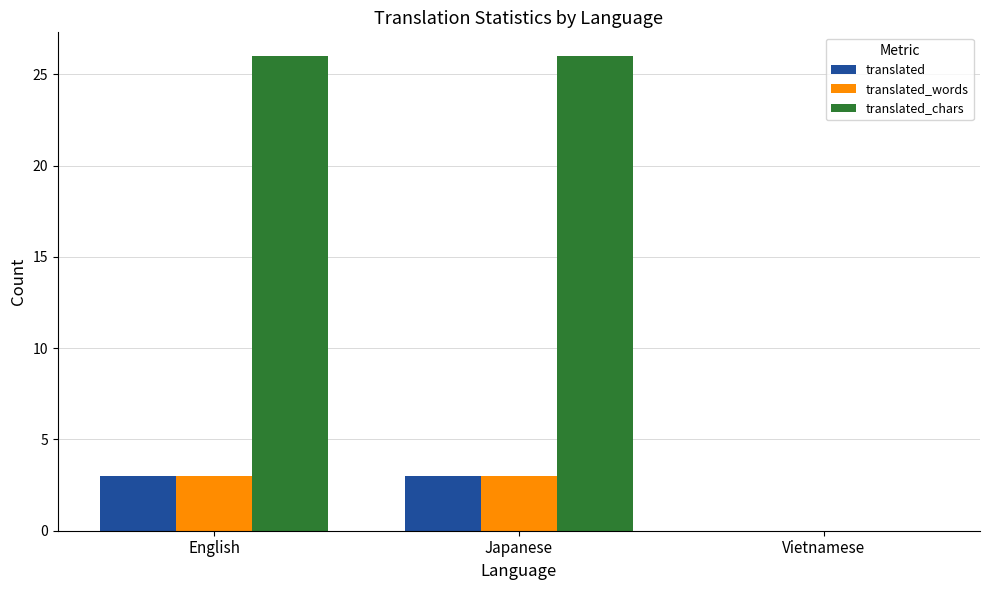

Which series has the largest total across all categories?

translated_chars